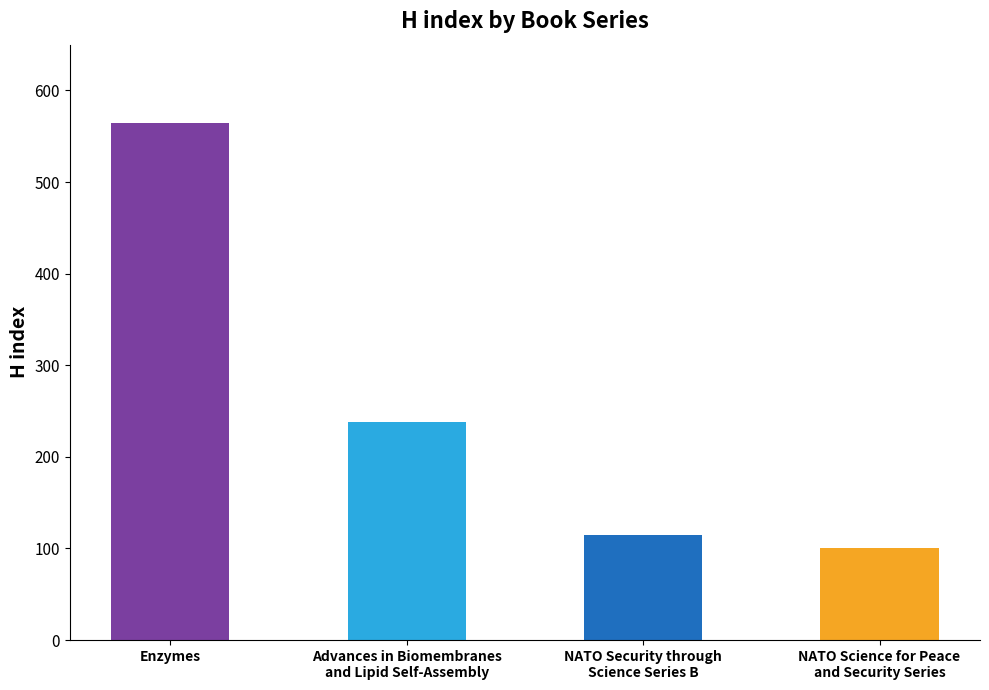

What is the ratio of the value at Enzymes to the value at Advances in Biomembranes
and Lipid Self-Assembly?

2.4